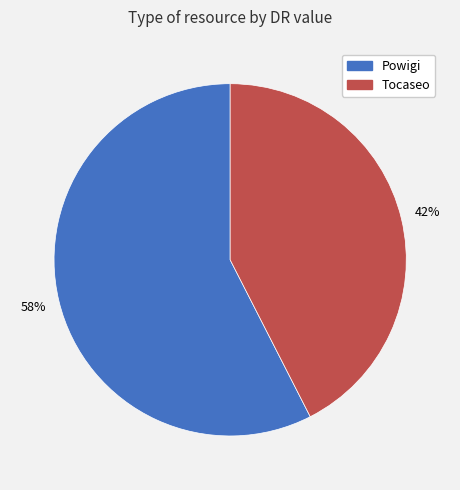

True or false: Powigi accounts for 46% of the total.

False